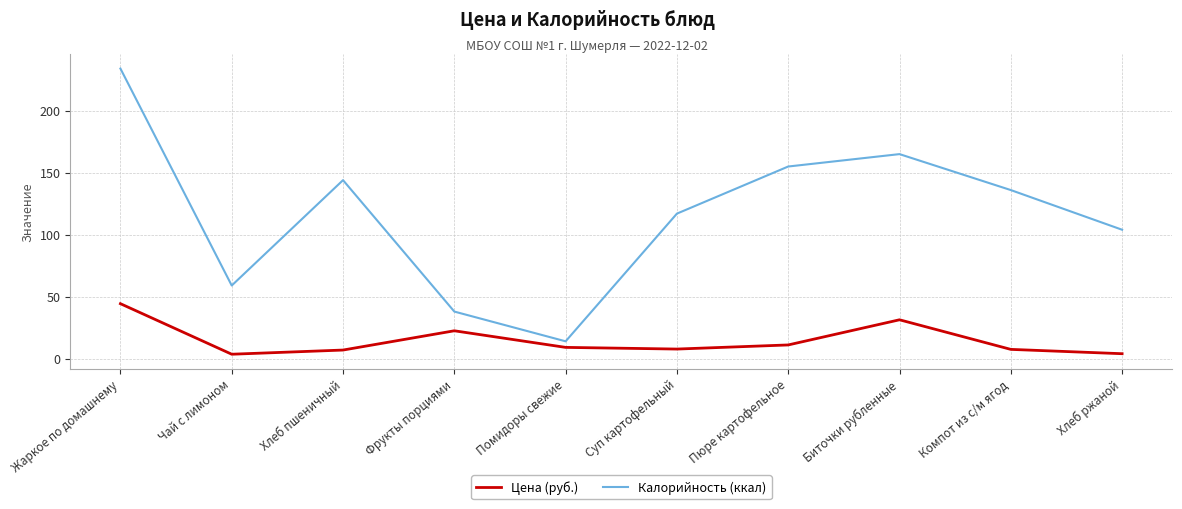

What are all the series names shown in the legend?

Цена (руб.), Калорийность (ккал)